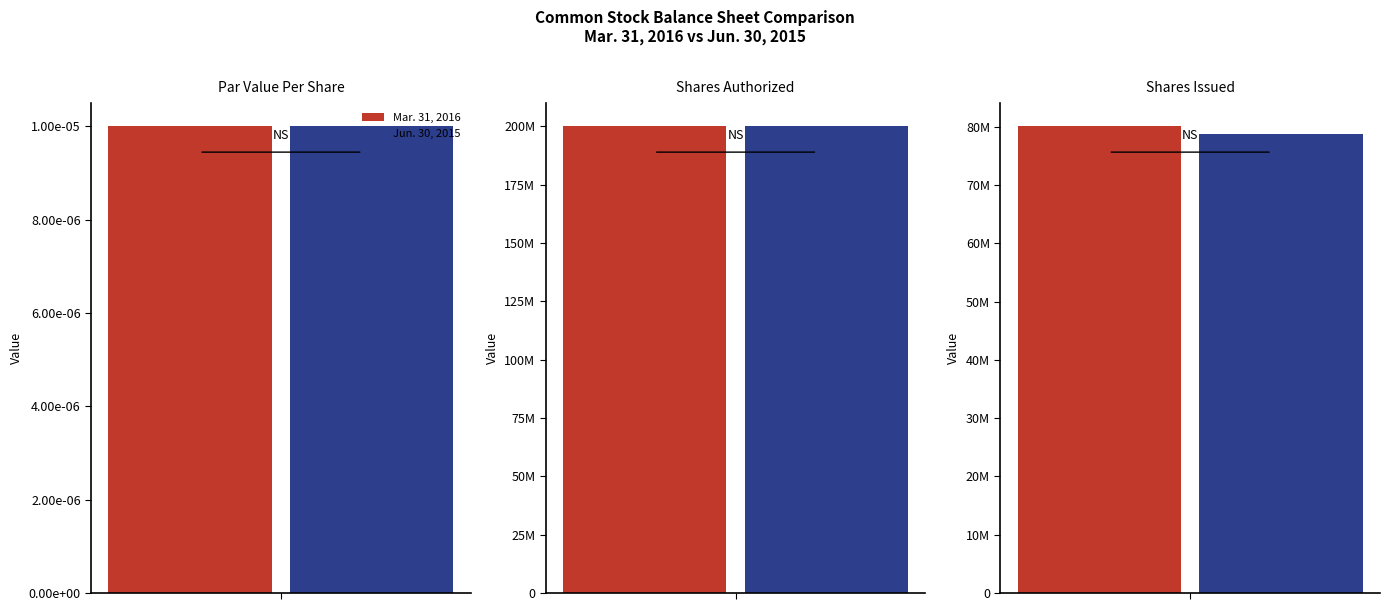

True or false: Jun. 30, 2015 has a value of 78771905.0 at Common stock shares issued.

True